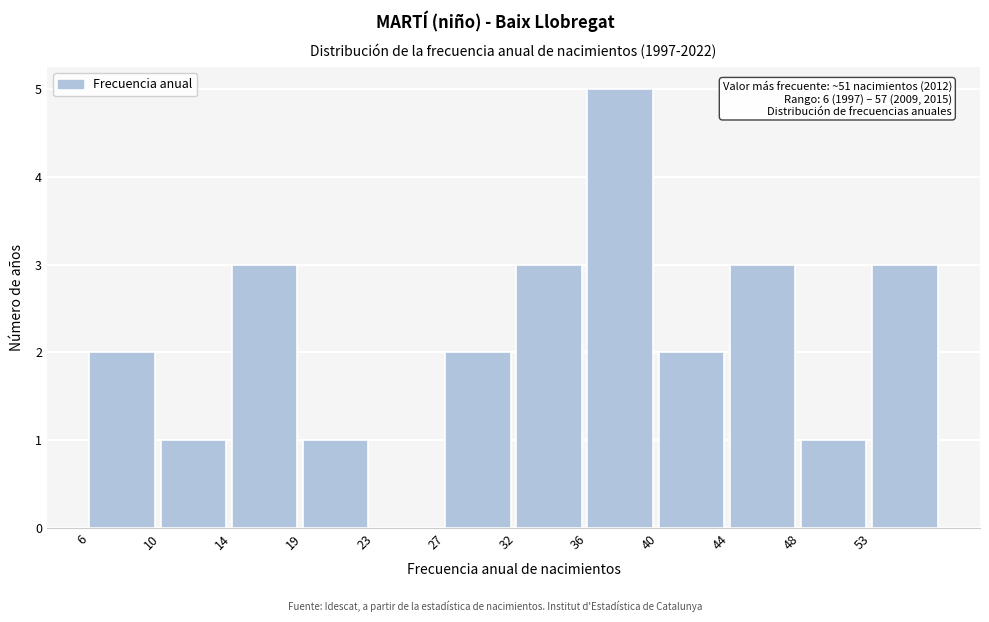

Which range on the x-axis has the tallest bar?

35.75 to 40.00